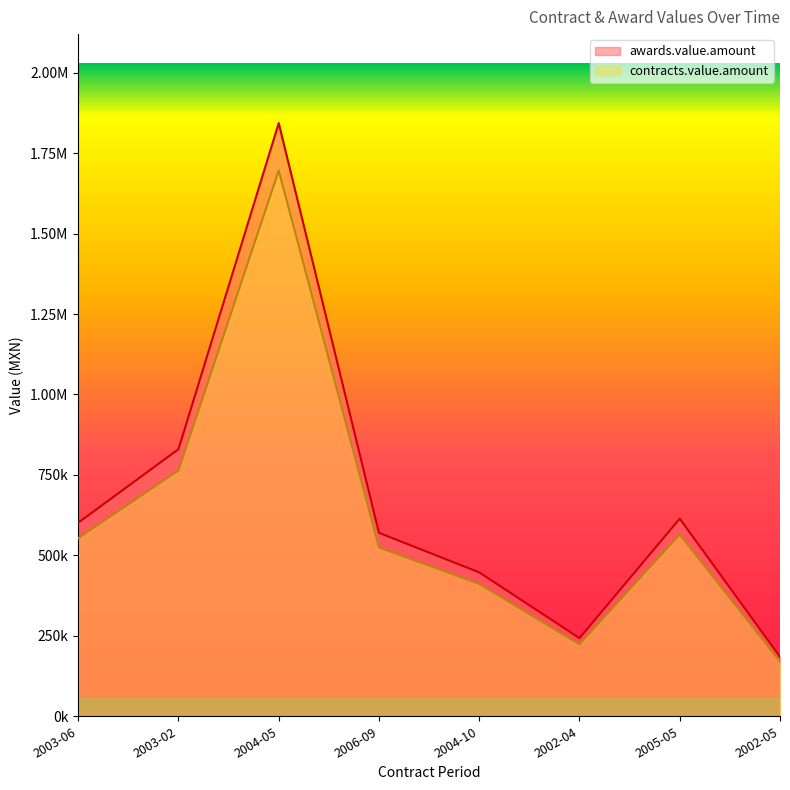

How many data points in contracts.value.amount are above 553293?

4